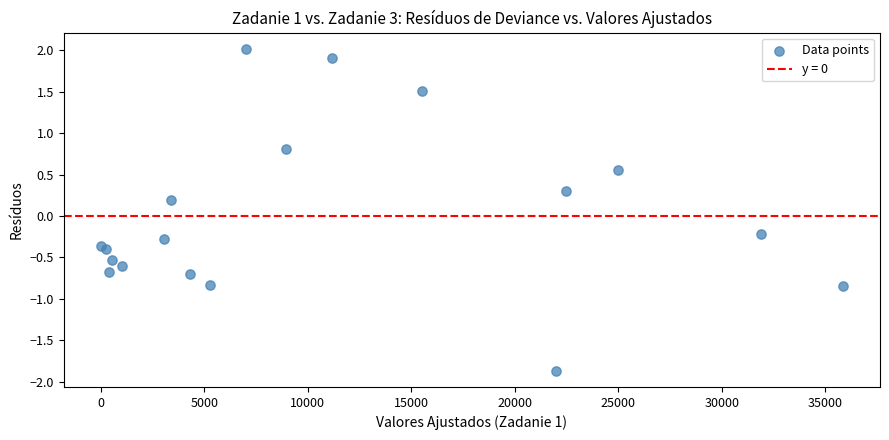

What is the range of Y values (max minus min)?

3.9